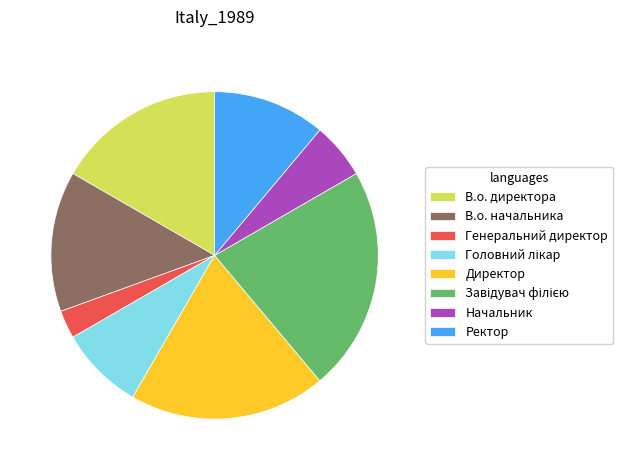

Does Генеральний директор represent more than half of the total?

No